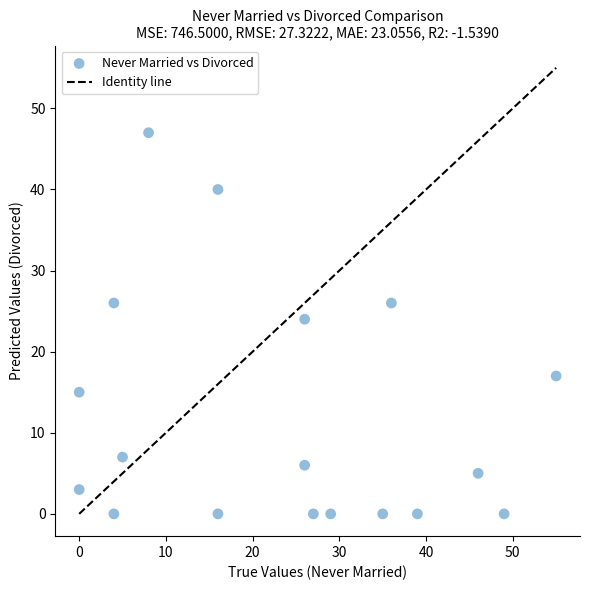

What is the range of X values (max minus min)?

55